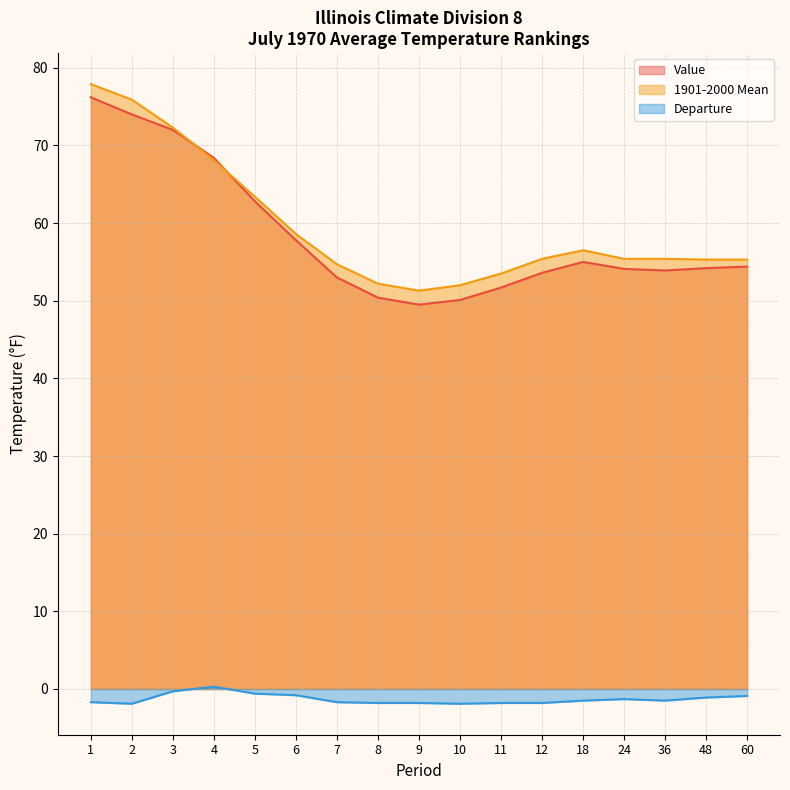

What is the maximum value for Value?

76.2